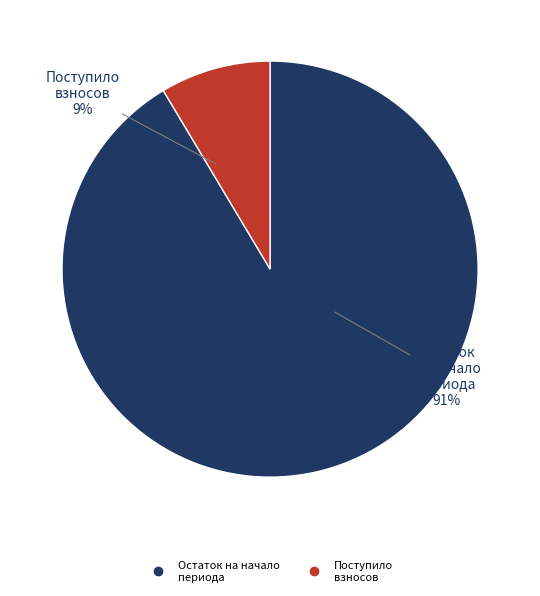

Count the number of slices in the pie.

2